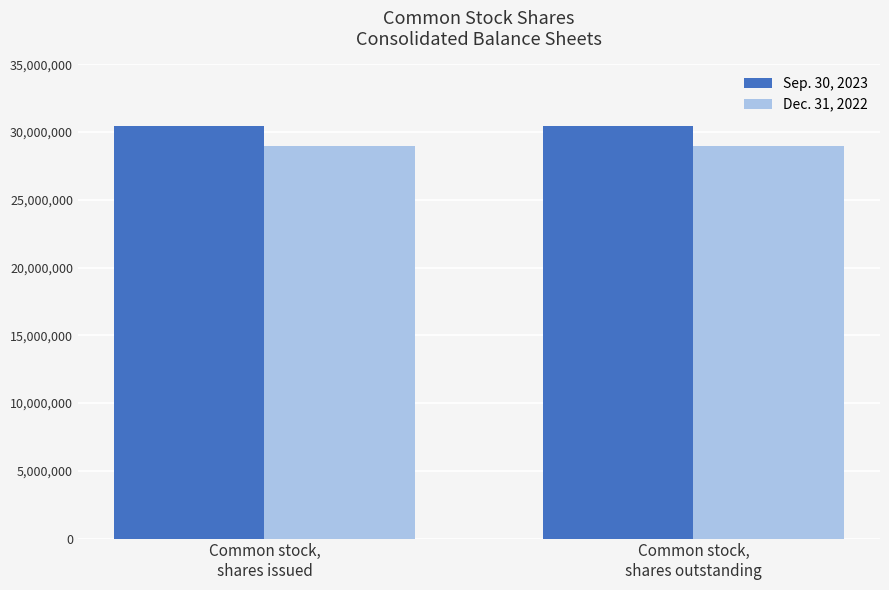

What is the average value of the Dec. 31, 2022 series?

28991548